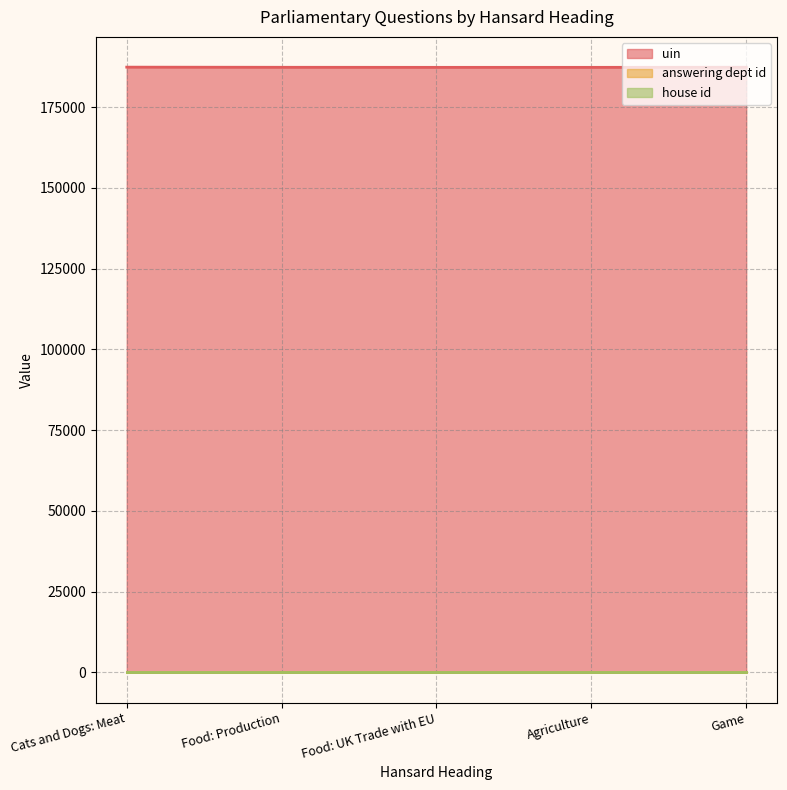

Reading right to left, what are all the values shown in this chart?

uin: 2018-11-12=187353	2018-11-12=187315	2018-11-12=187314	2018-11-12=187334	2018-11-12=187378
answering dept id: 2018-11-12=13	2018-11-12=13	2018-11-12=13	2018-11-12=13	2018-11-12=13
house id: 2018-11-12=1	2018-11-12=1	2018-11-12=1	2018-11-12=1	2018-11-12=1